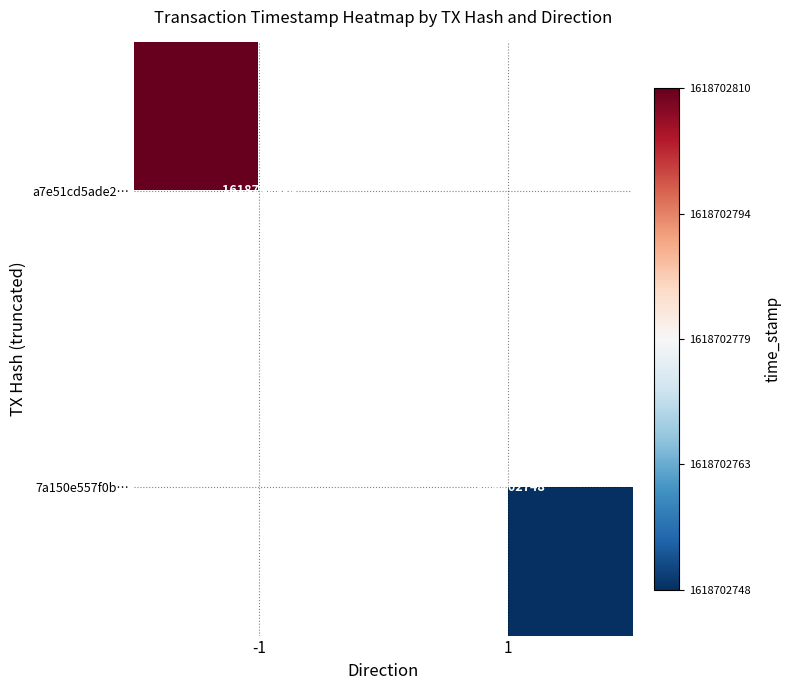

Reading right to left, extract all data points from this chart.

a7e51cd5ade26da8f35f2faba482ccb959bf5ff: time_stamp=1618702810	direction=-1
7a150e557f0b83ddded1be47cdc265a48ed0511: time_stamp=1618702748	direction=1